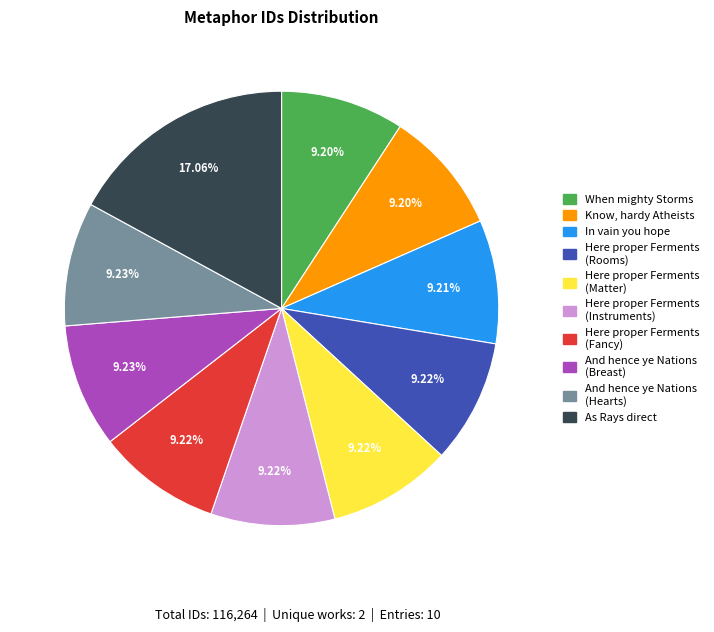

To the nearest percent, what portion does When mighty Storms represent?

9%